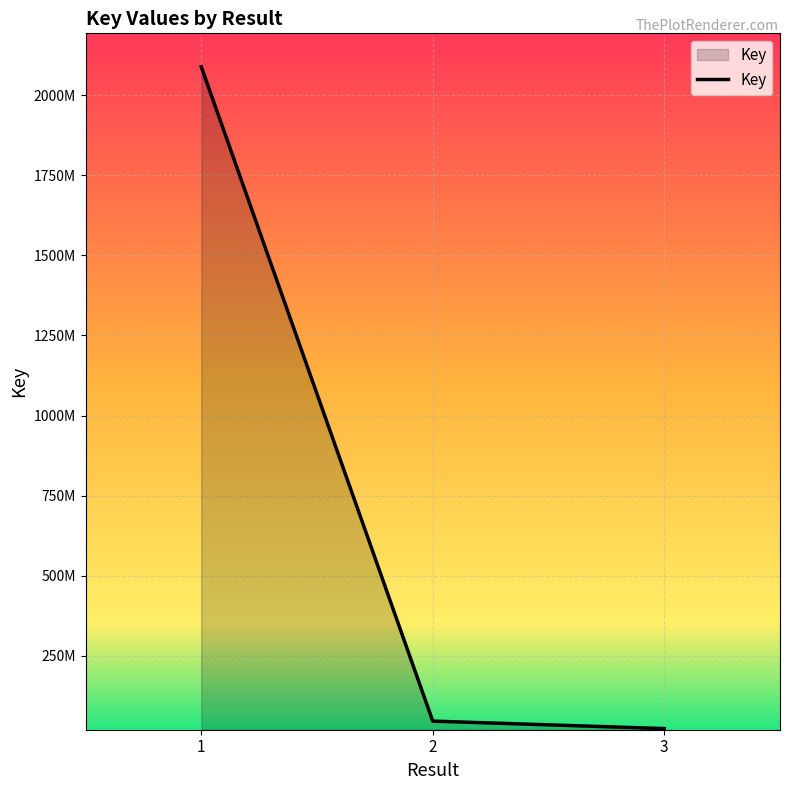

What is the difference between the values at 1 and 2?

2041580470